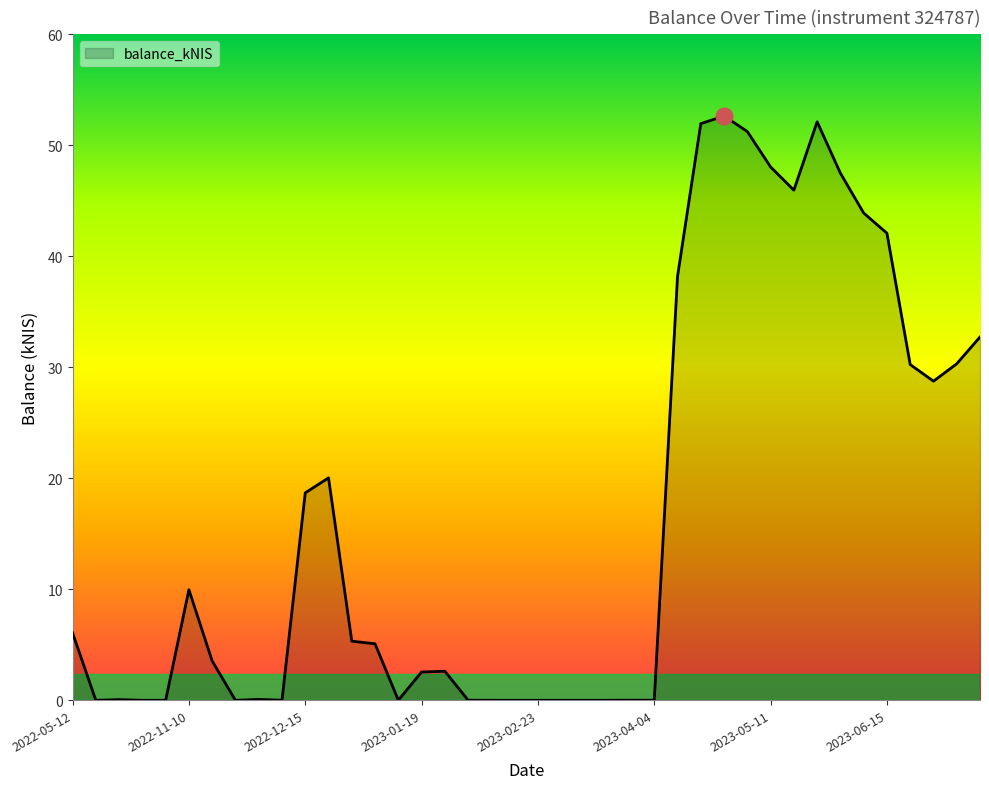

What is the difference between the maximum and minimum values?

52.6